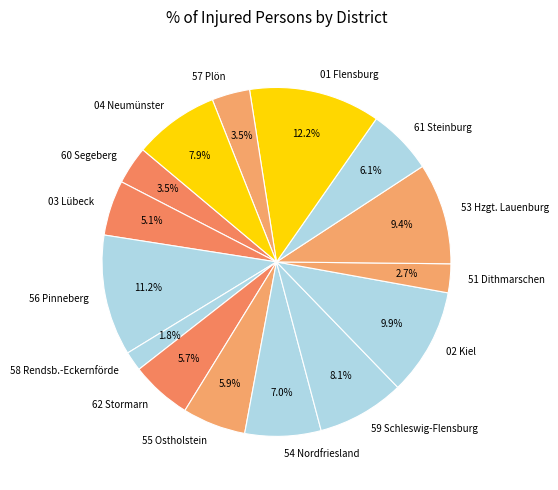

How many segments does this pie chart have?

15